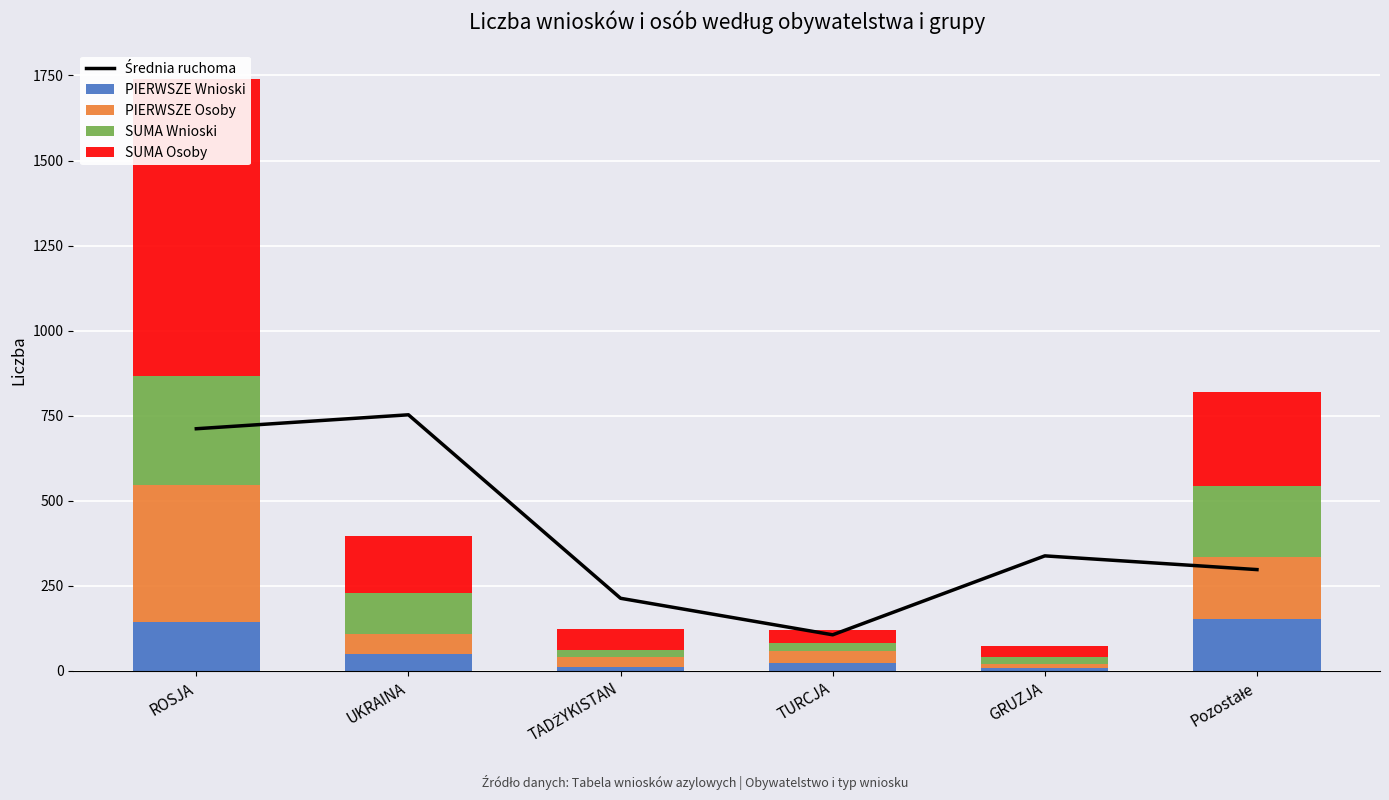

What is the maximum value for SUMA Wnioski?

323.0